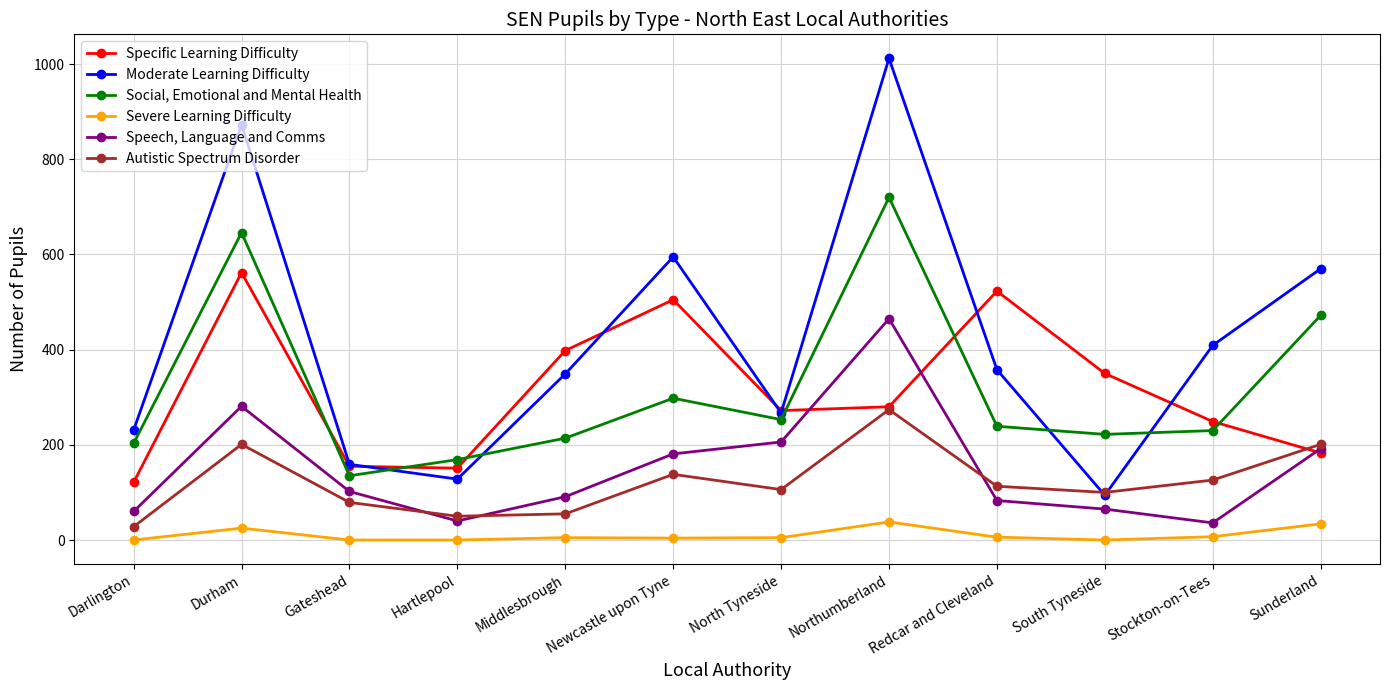

What is the value of the Autistic Spectrum Disorder point at the 11th from the left?

126